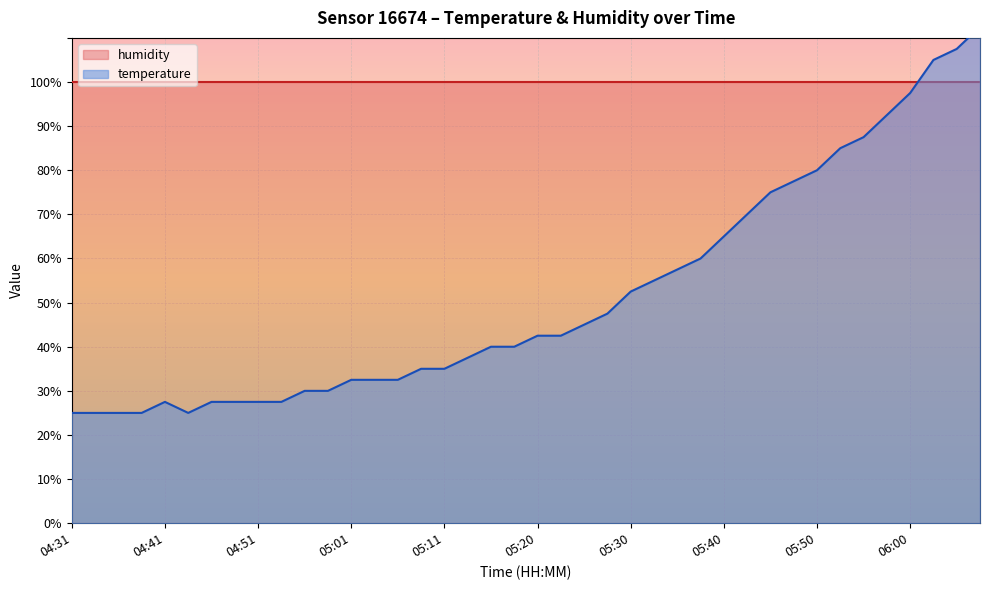

Where is the first local maximum?

04:41